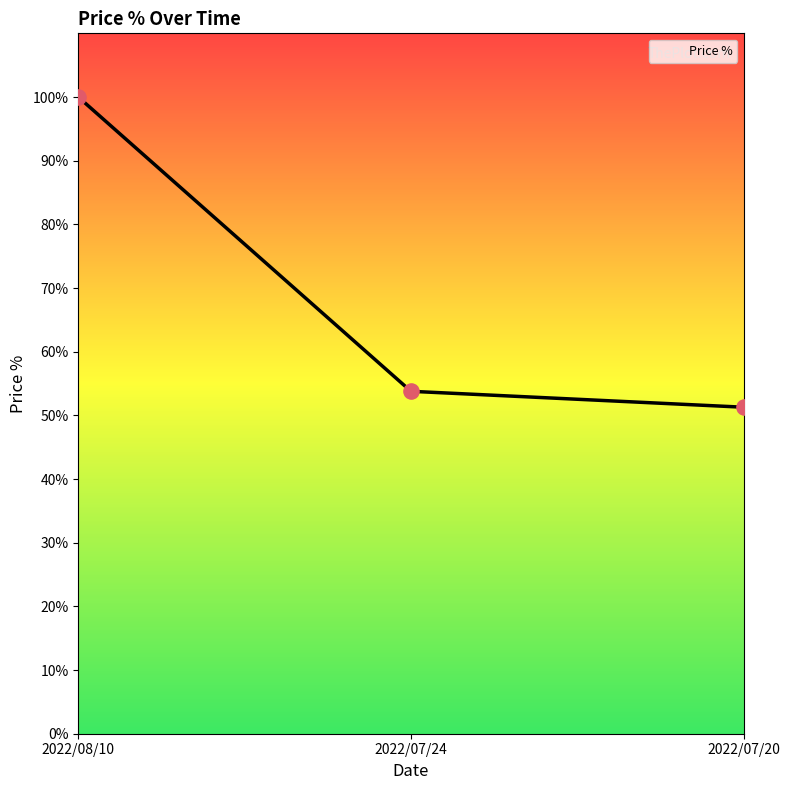

What is the ratio of the value at 2022/08/10 to the value at 2022/07/20?

2.0